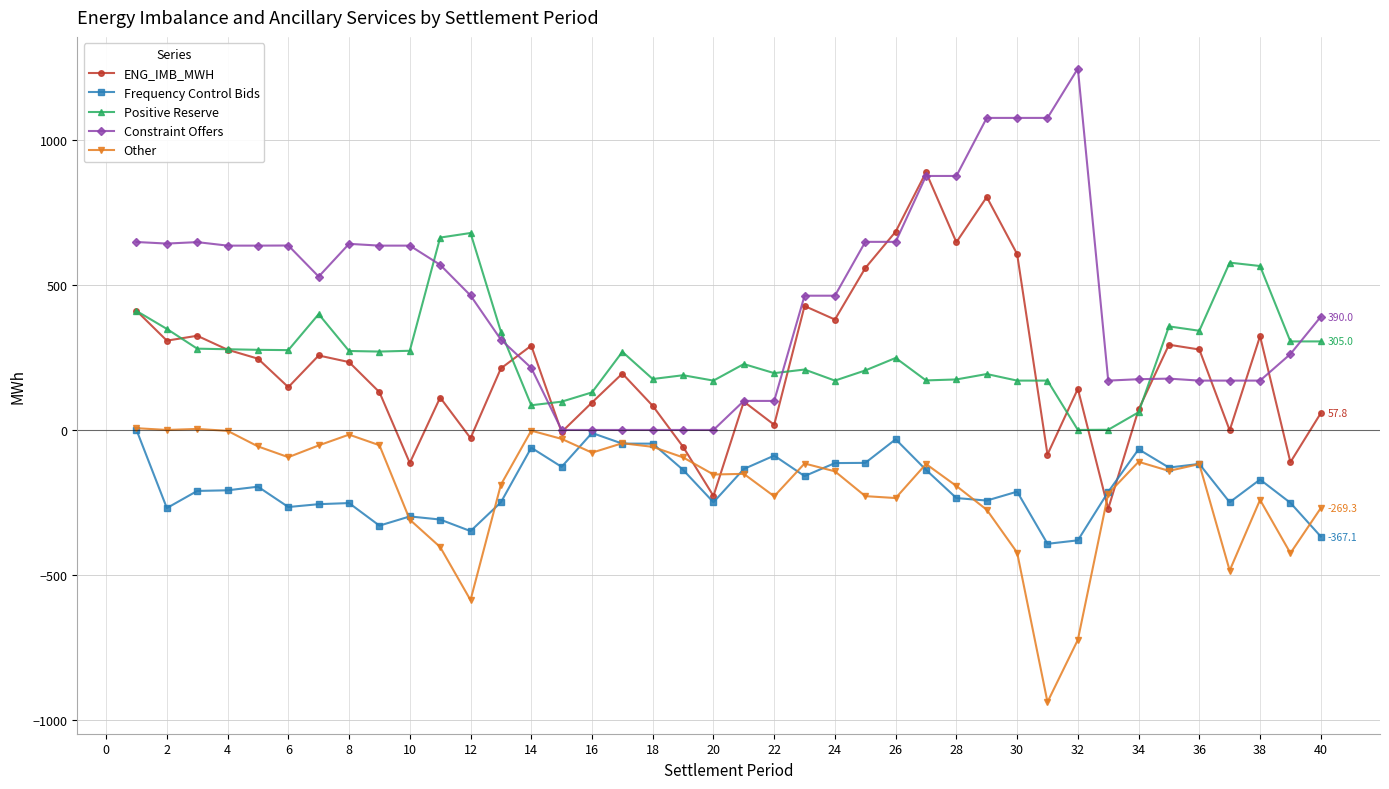

True or false: Positive Reserve and Frequency Control Bids cross at least once.

False